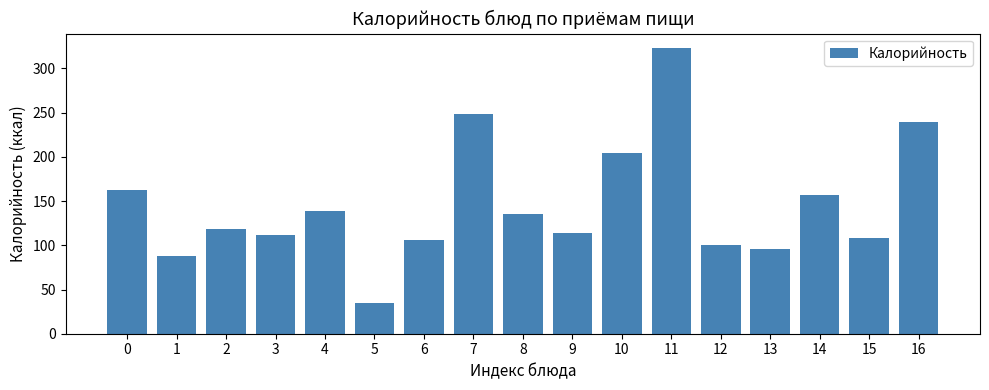

Reading right to left, extract all data points from this chart.

16=240.0	15=108.0	14=156.5	13=95.4	12=100.0	11=323.3	10=204.0	9=113.7	8=135.0	7=248.0	6=105.6	5=35.0	4=138.6	3=112.2	2=118.6	1=88.0	0=162.0